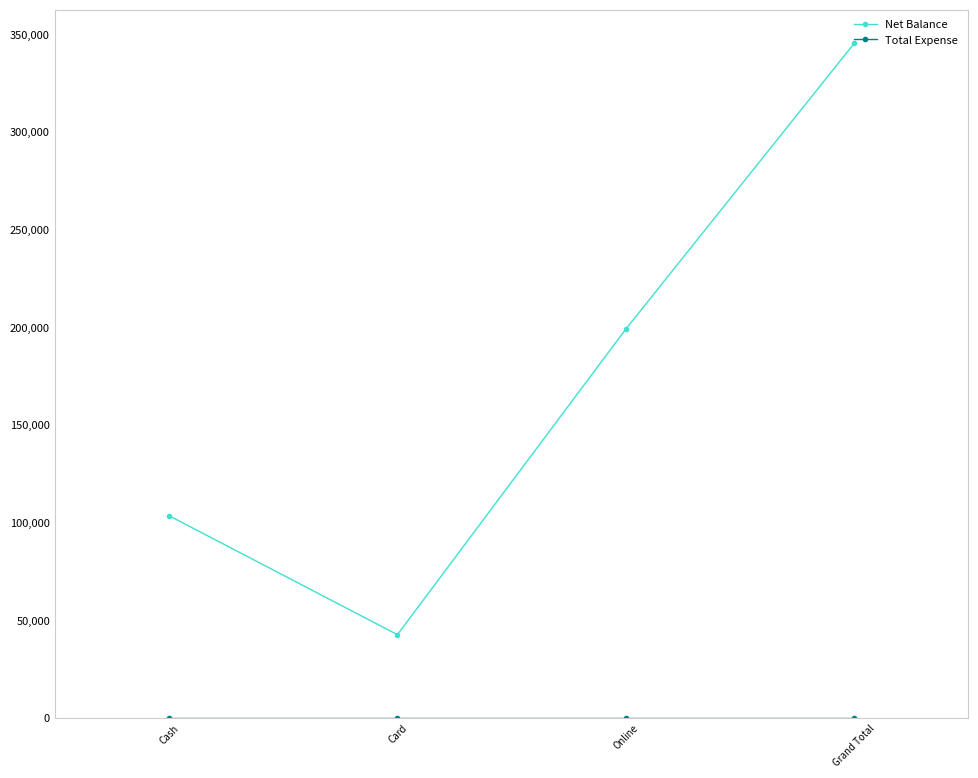

What is the total value across all series at Online?

199100